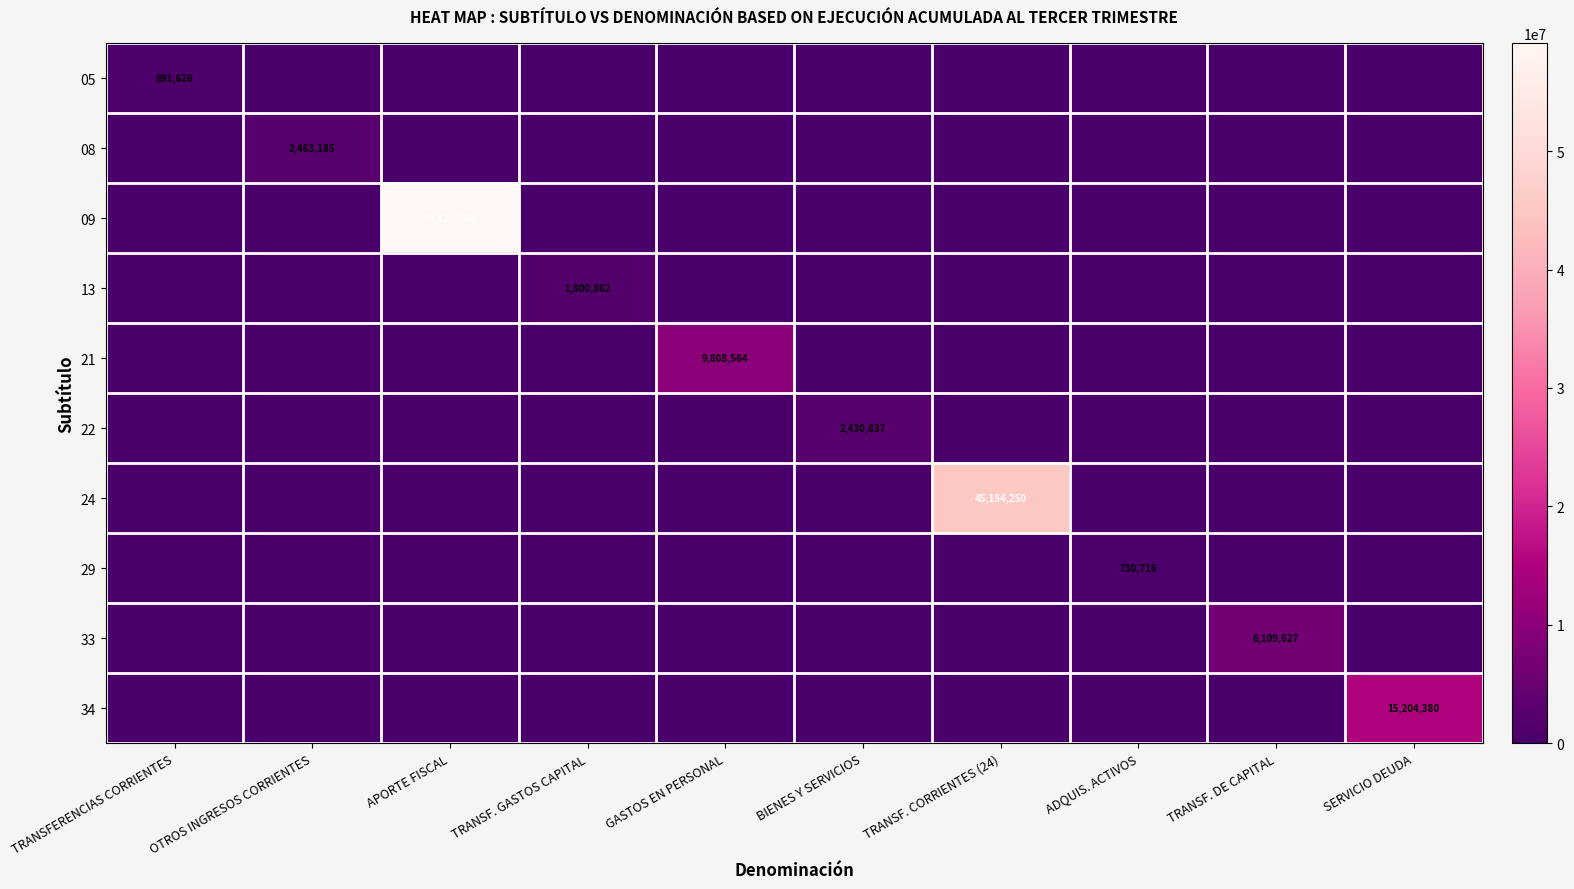

Which series has the widest spread of values?

09